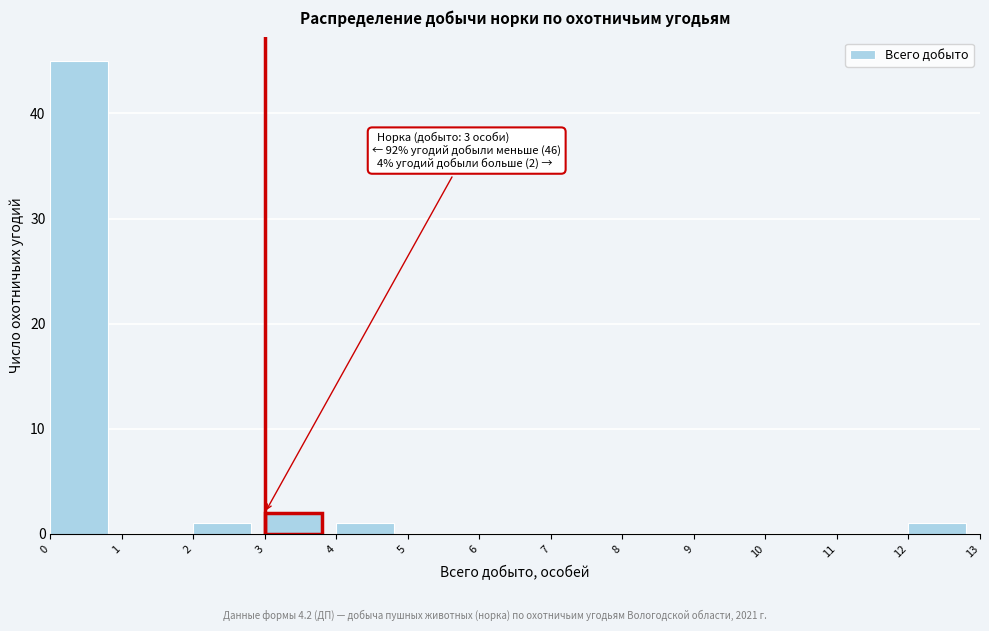

Which range on the x-axis has the tallest bar?

0 to 1